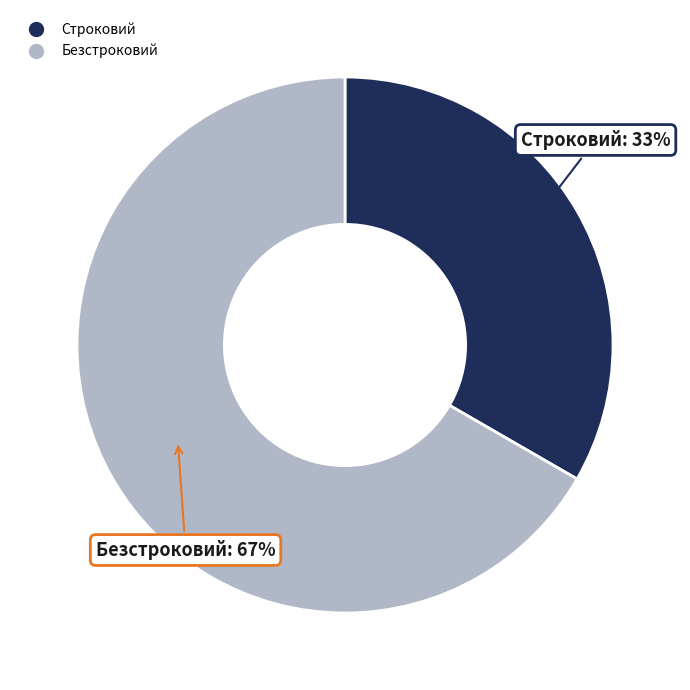

Is the sum of Безстроковий and Строковий greater than half?

Yes